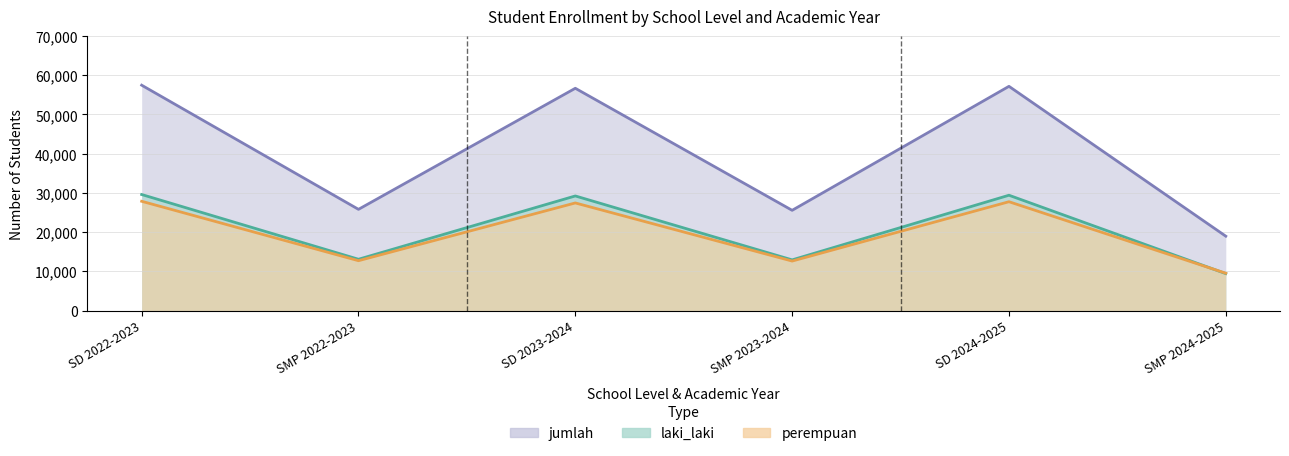

At which label is jumlah closest to 38217?

SMP 2022-2023